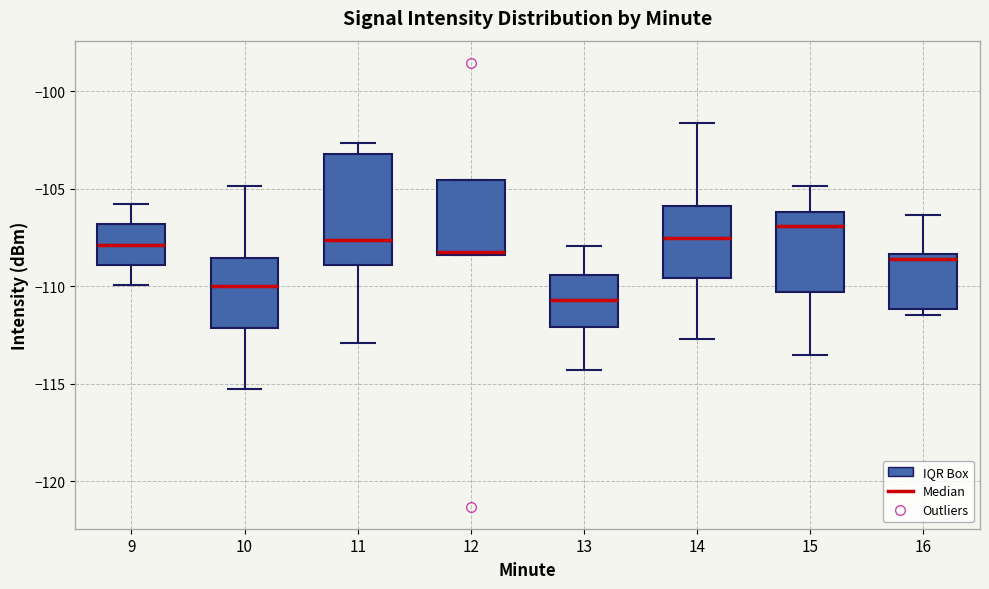

Where is the lower edge of the box at x = 12 on the y-axis? The values are not printed on the chart, so give them approximately, as read against the axis.

-108.5